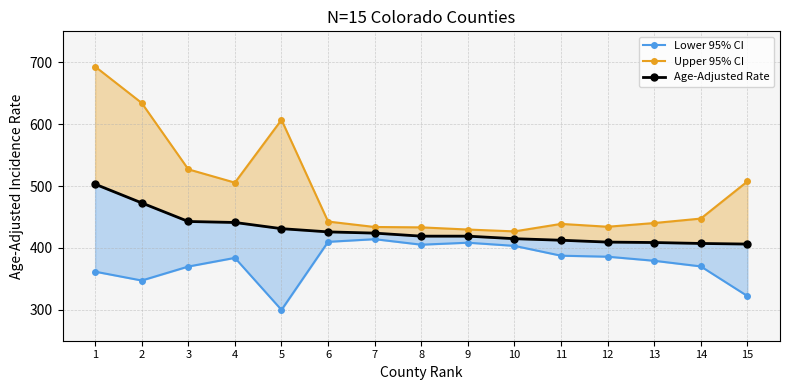

What is the difference between the highest and lowest values at 10?

23.4